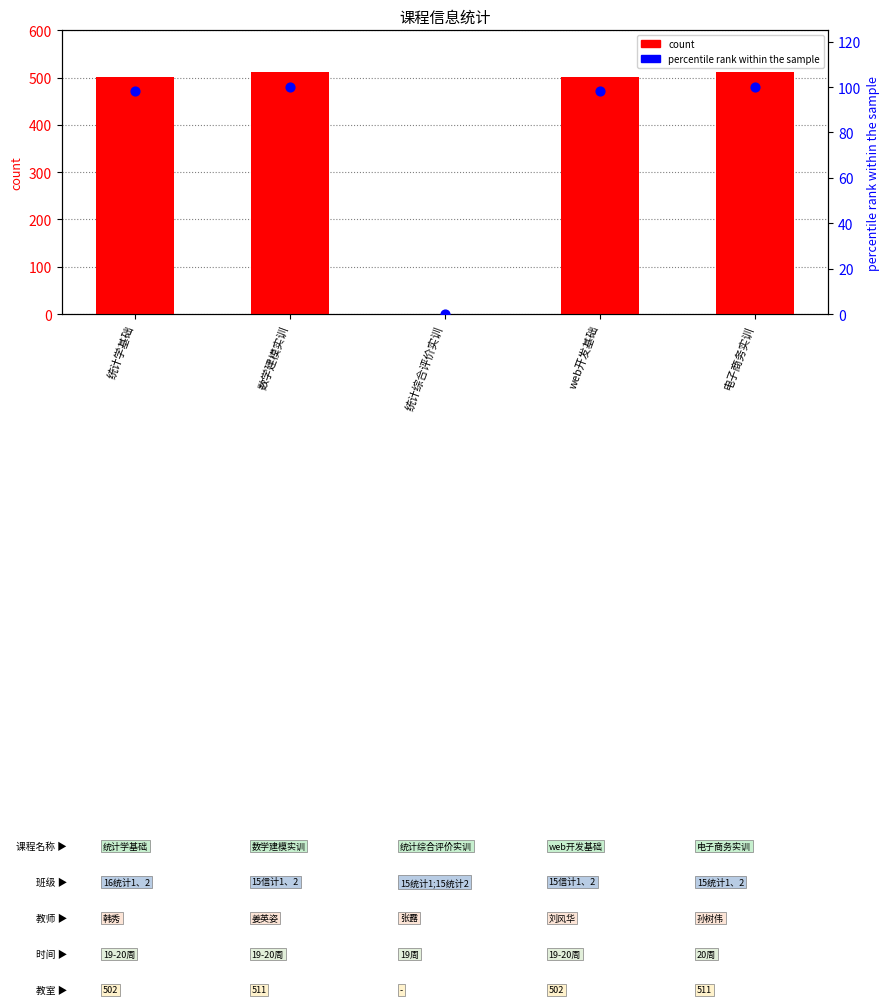

Which series reaches the minimum Y coordinate?

count